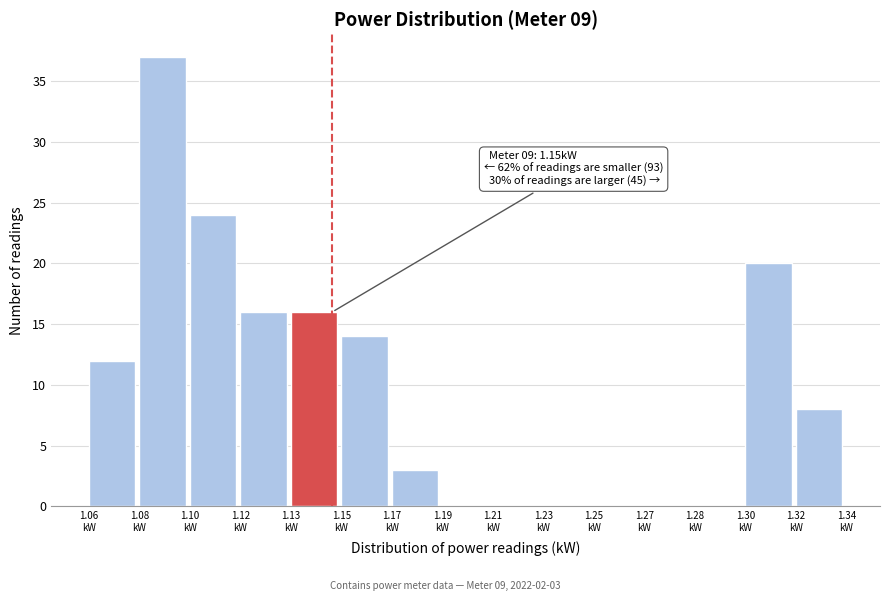

What is the greatest value displayed?

37